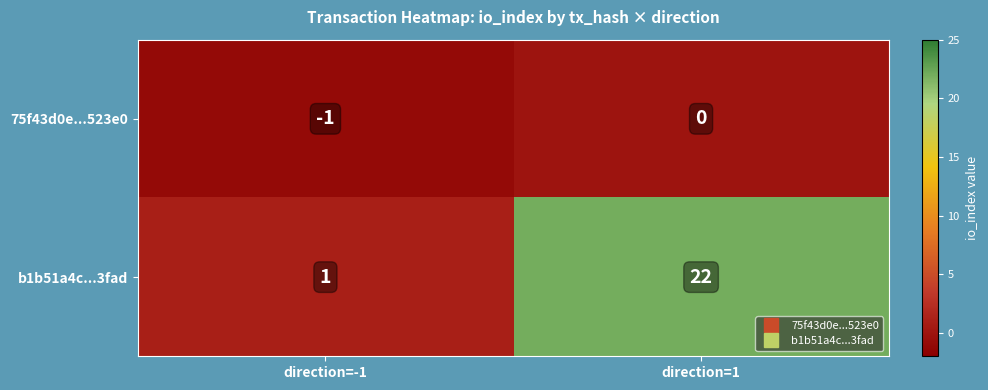

At which category is the sum across all series the highest?

direction=1